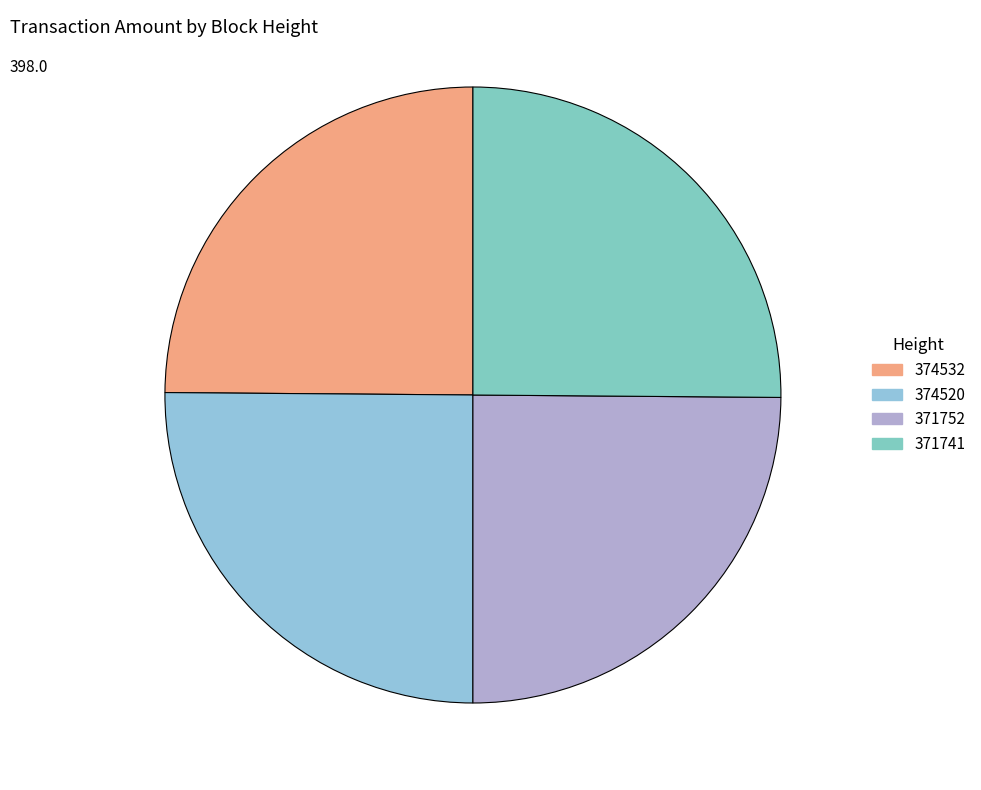

What is the total percentage of 374532 and 374520?

50.0%